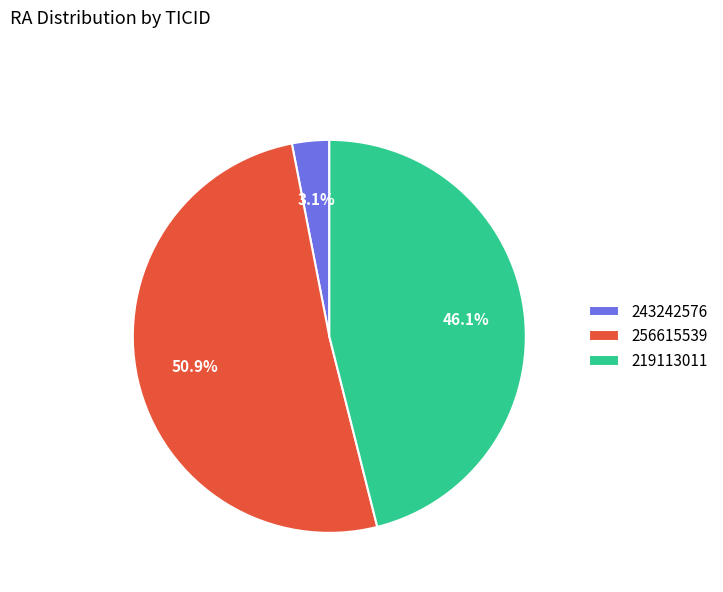

Count the number of slices in the pie.

3